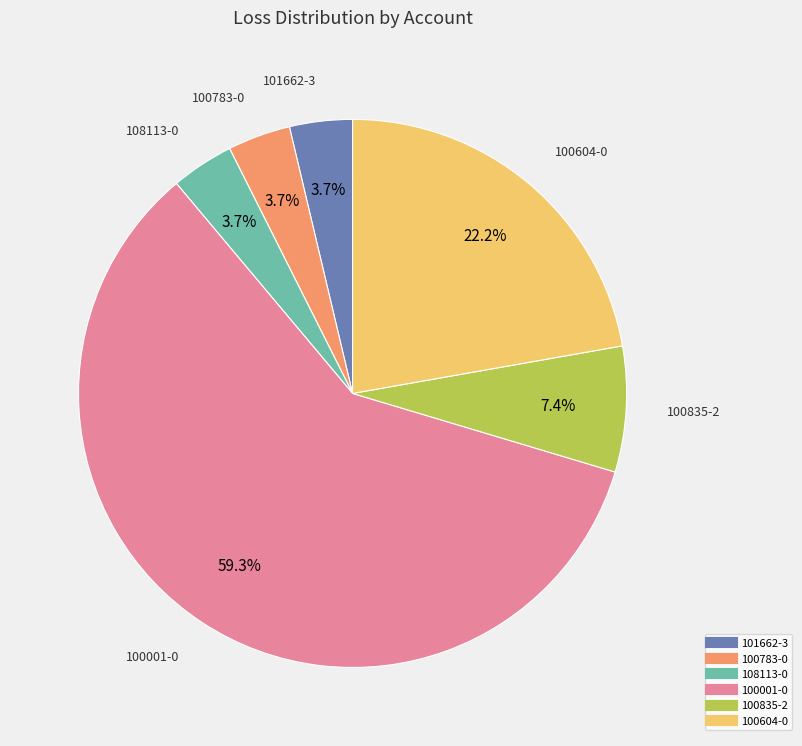

Between 100783-0 and 100001-0, which is larger?

100001-0